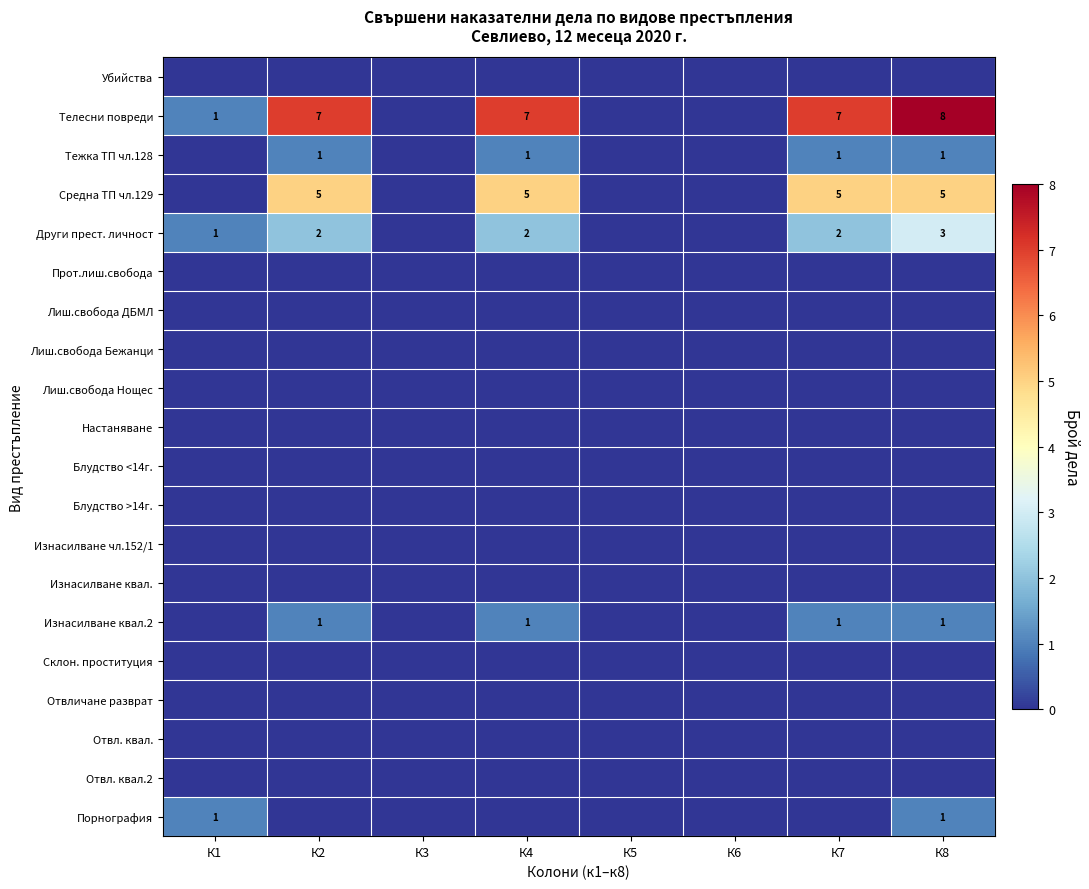

Is it true that Телесни повреди equals 0 at К1?

False